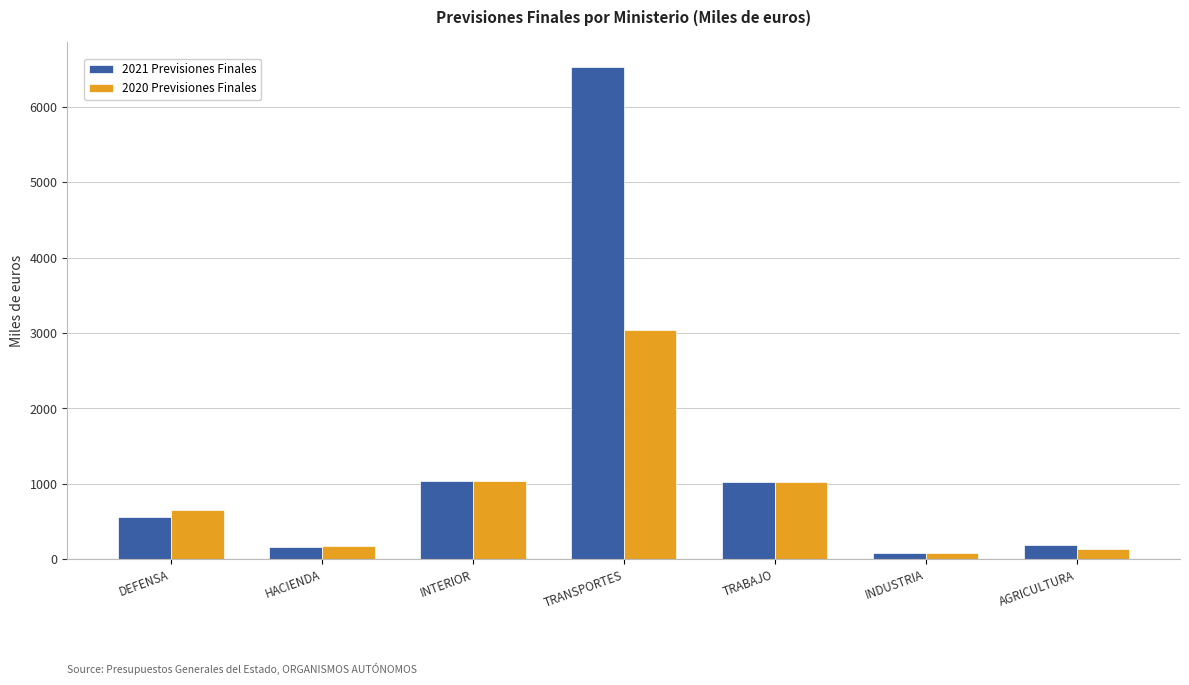

Which category has the highest value across all series?

TRANSPORTES